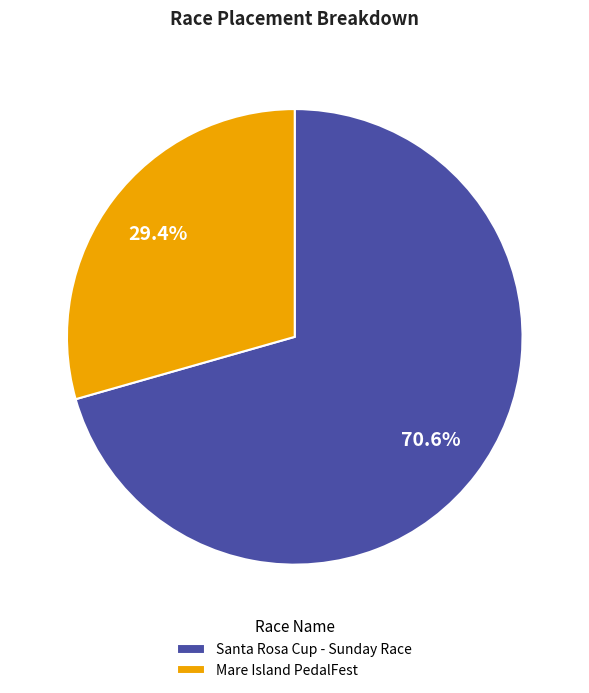

True or false: Mare Island PedalFest accounts for 23% of the total.

False